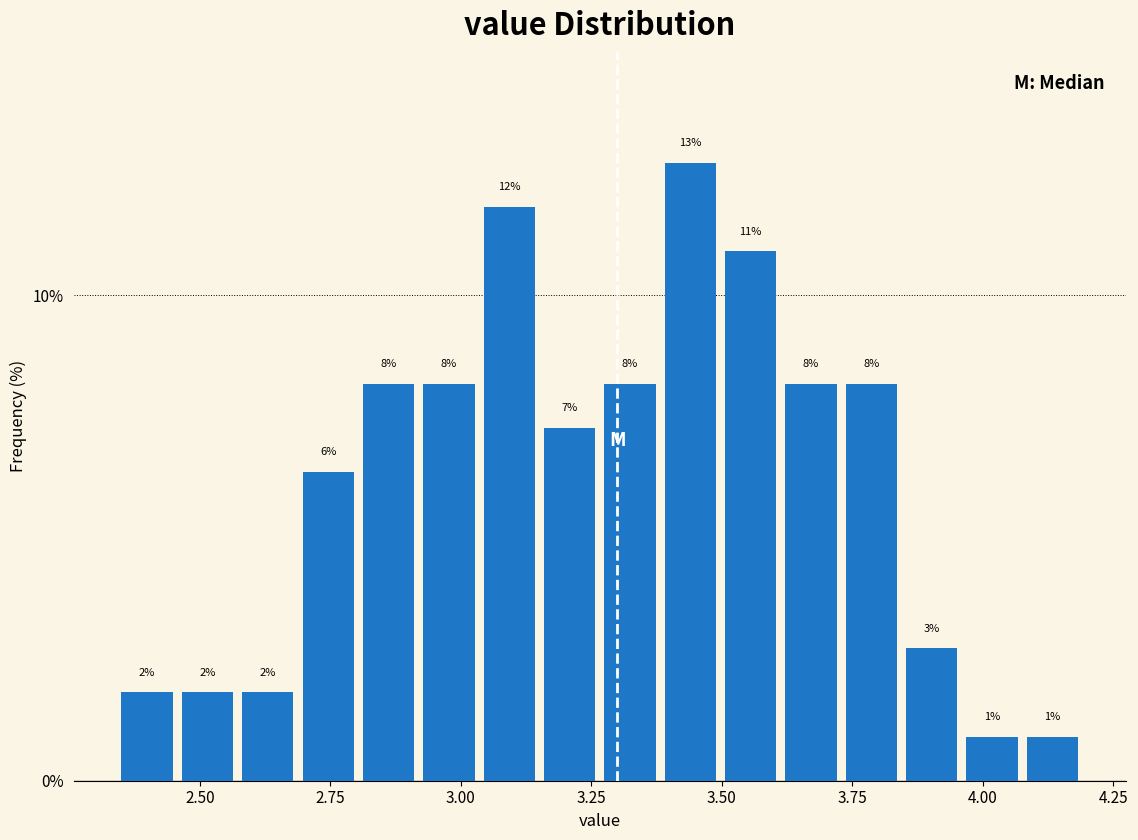

Around what value on the x-axis is the tallest bar? Give the approximate position of its centre, as read against the axis.

3.45